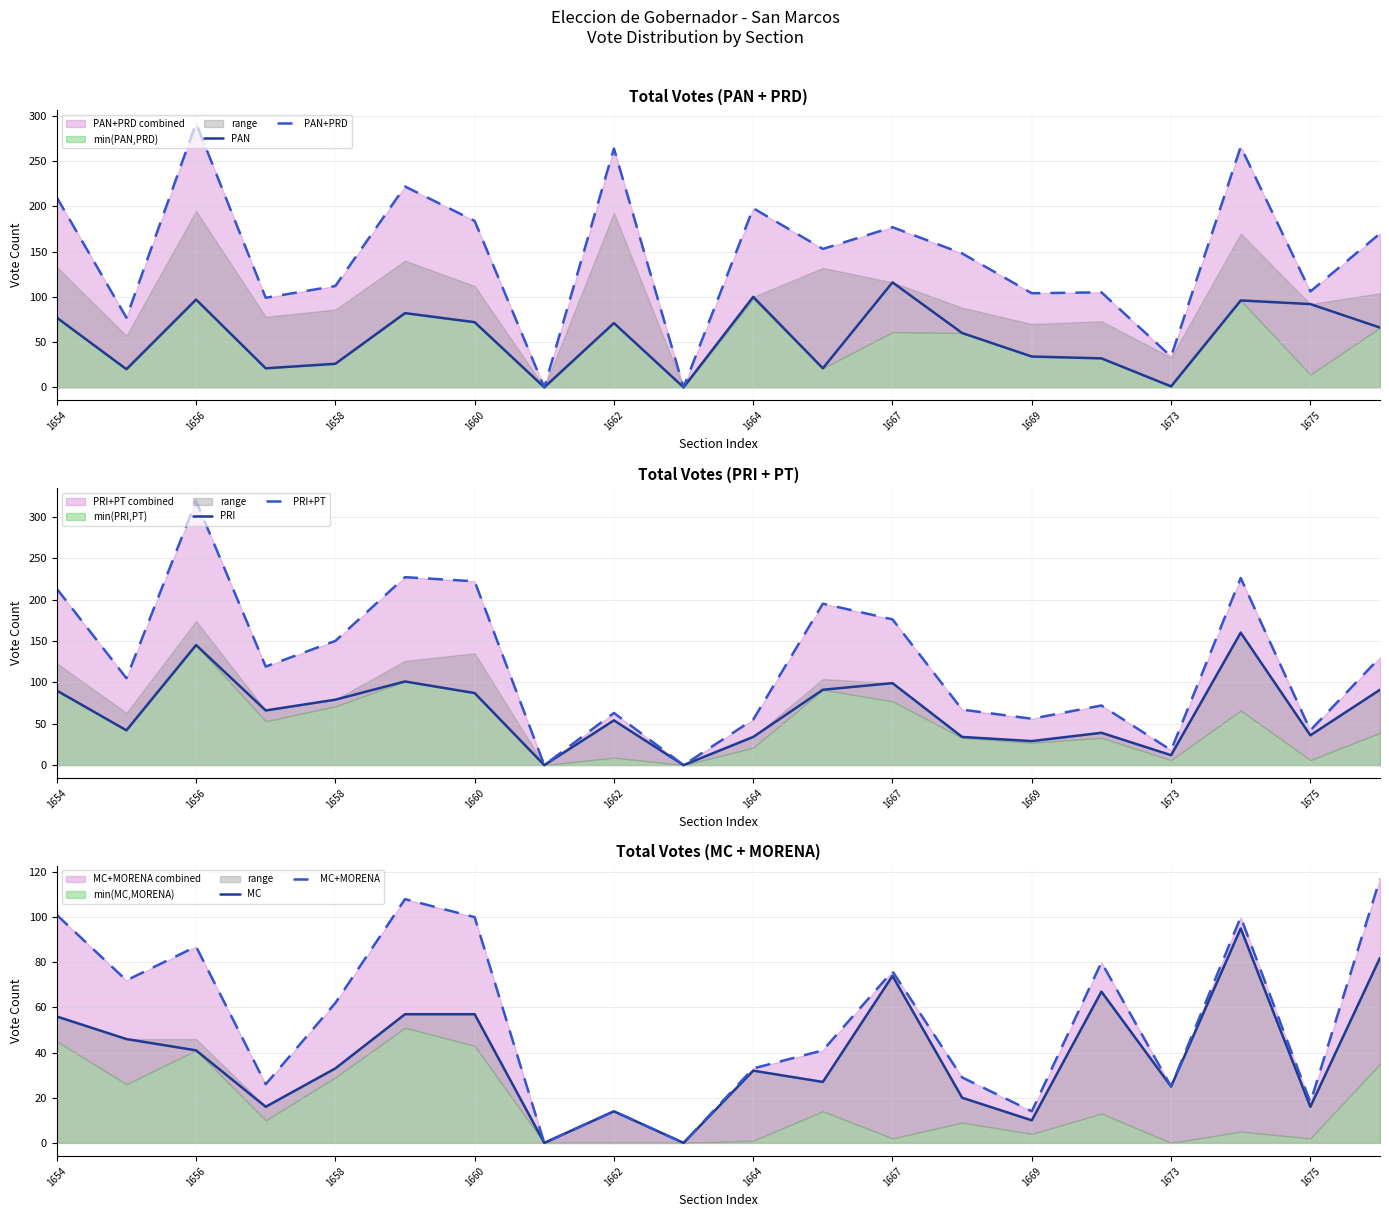

Which series has the largest range (max minus min)?

PRI+PT